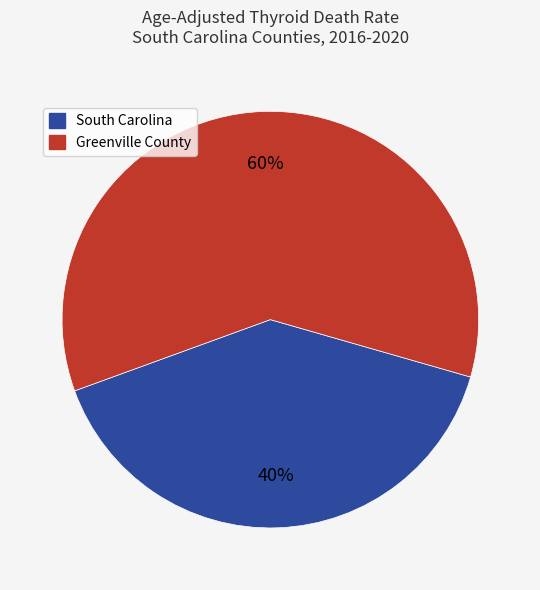

Is South Carolina the majority of the pie?

No